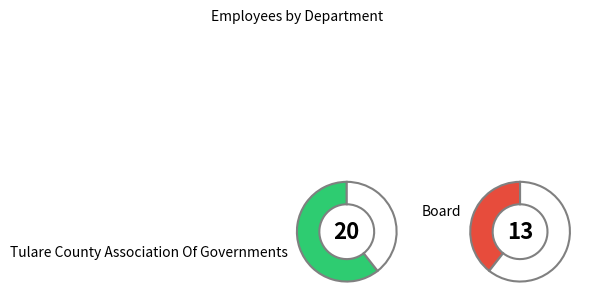

What is the largest slice in the pie chart?

Tulare County Association Of Governments